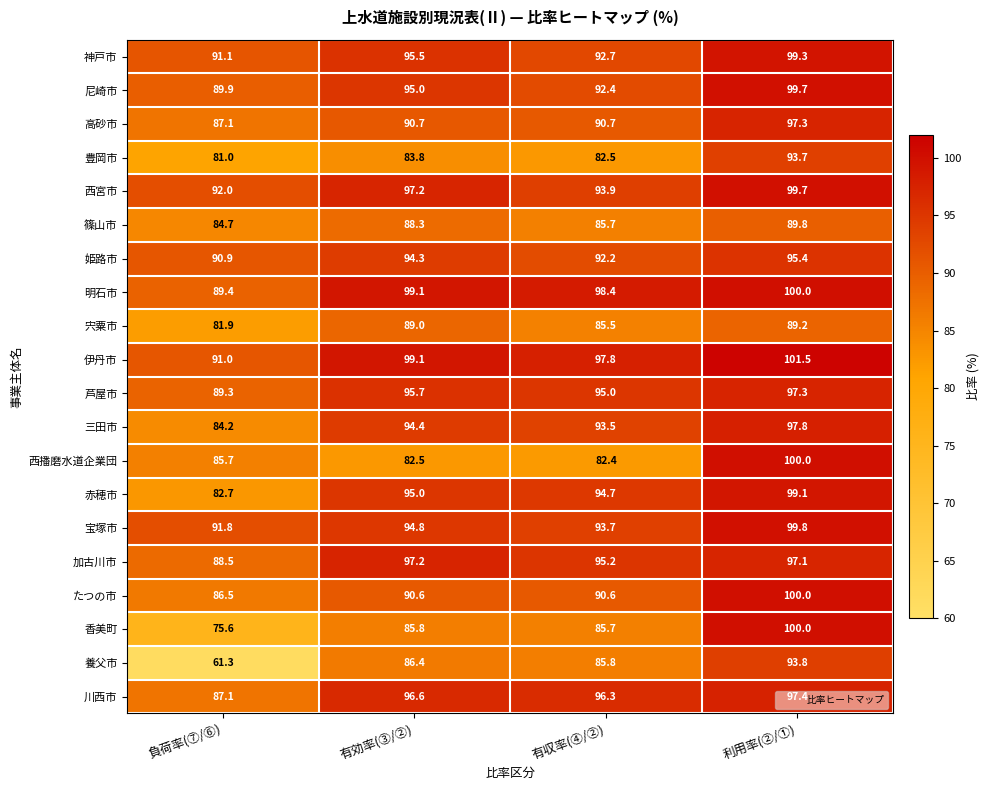

What is the sum of the 香美町 values at 有効率(③/②) and 負荷率(⑦/⑥)?

161.4